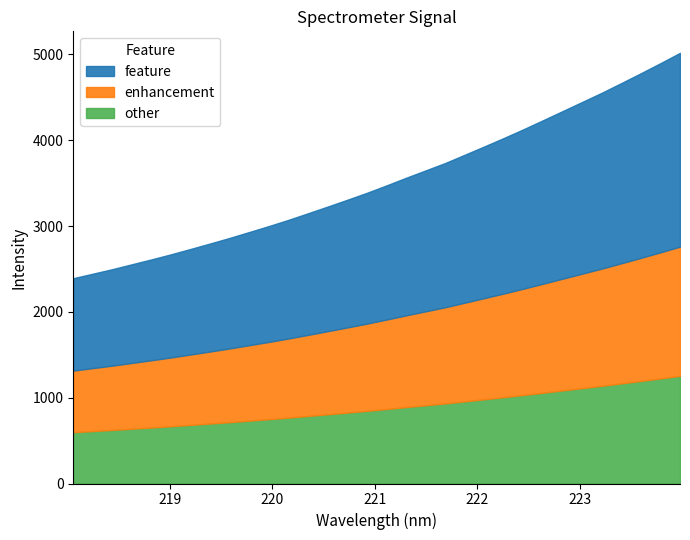

Reading left to right, what are all the values shown in this chart?

2392.4	2445.1	2498.0	2555.3	2612.1	2671.5	2734.1	2797.9	2863.2	2931.8	3001.1	3073.6	3150.4	3228.1	3307.2	3388.1	3474.5	3563.1	3649.1	3735.4	3831.9	3928.7	4027.2	4128.8	4233.9	4340.2	4446.7	4553.7	4666.5	4781.3	4898.3	5018.3